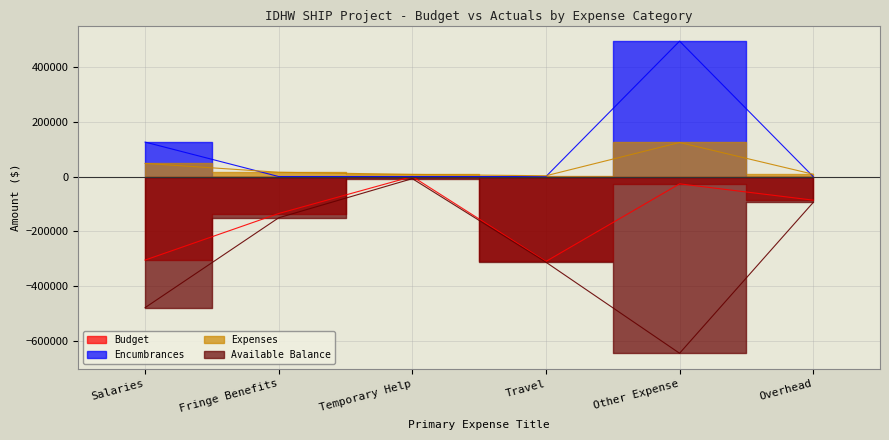

In Expenses, how many points are higher than both neighbors (excluding endpoints)?

1